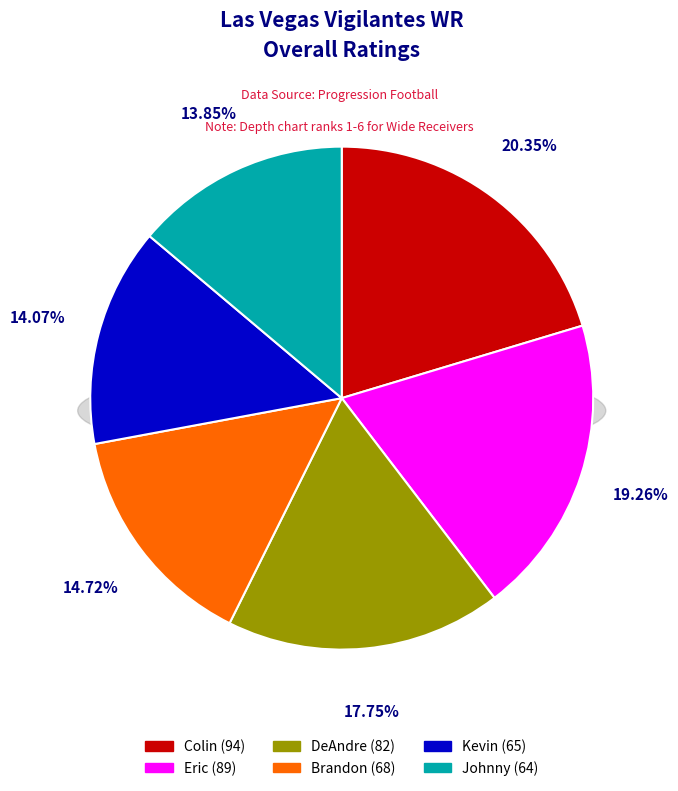

Is there a majority slice in this chart?

No